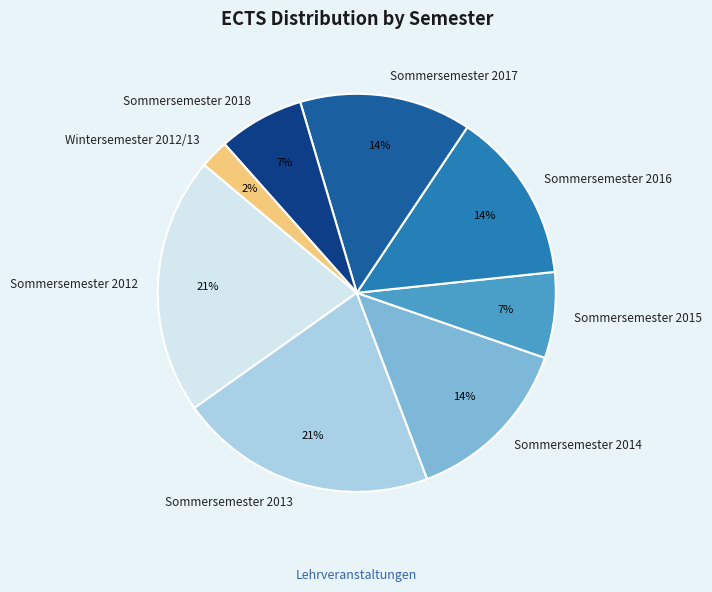

Which category has the smallest portion of the pie?

Wintersemester 2012/13